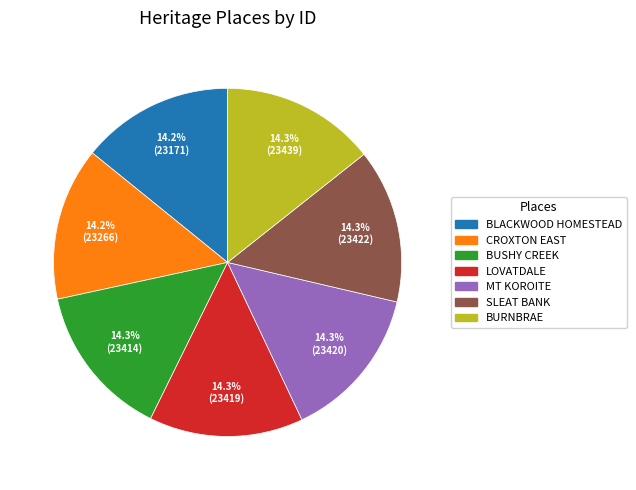

Does any single category account for the majority?

No